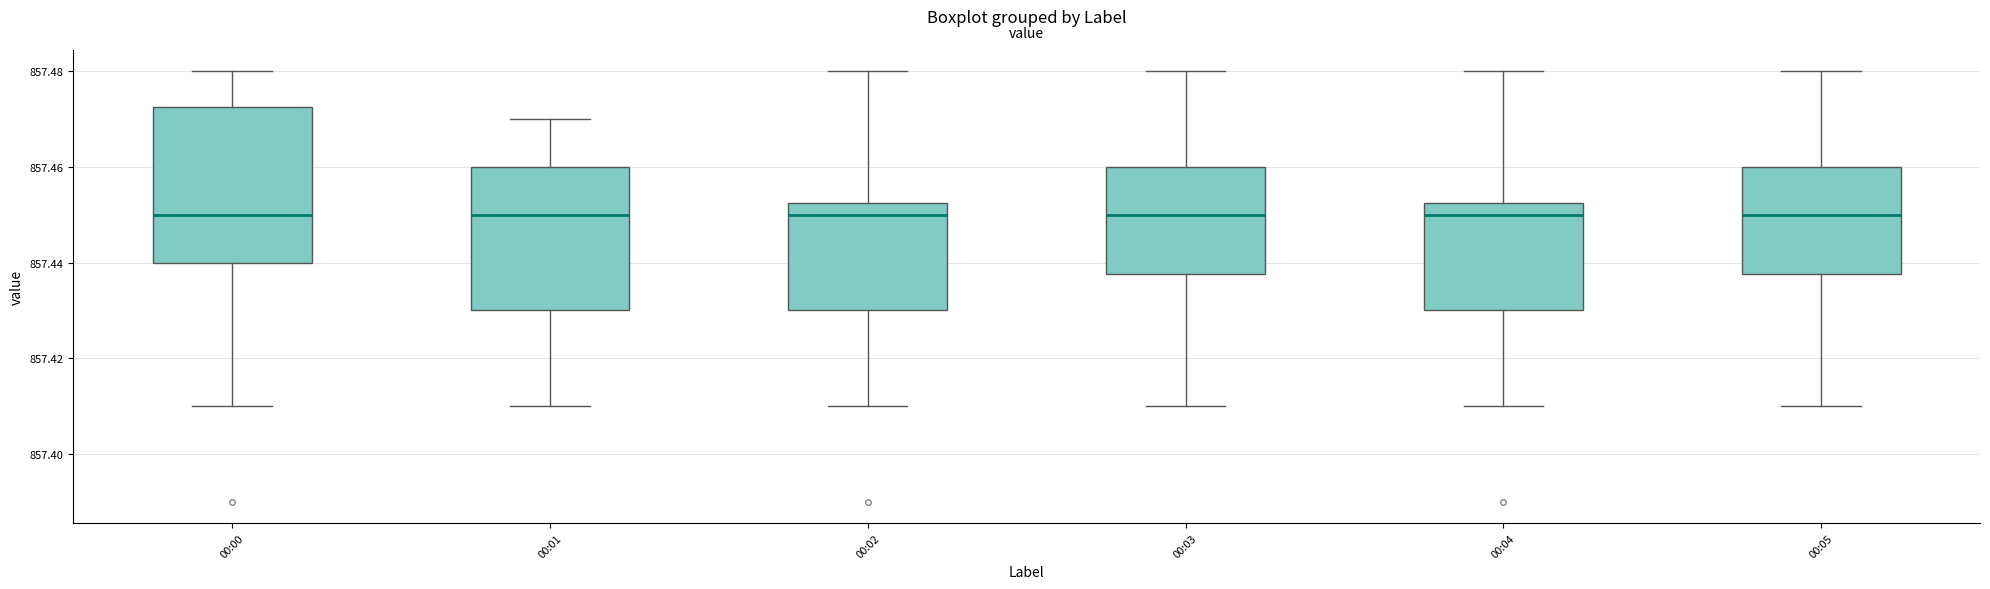

Where does the upper whisker of the box for 00:03 end on the y-axis? The values are not printed on the chart, so give them approximately, as read against the axis.

857.480